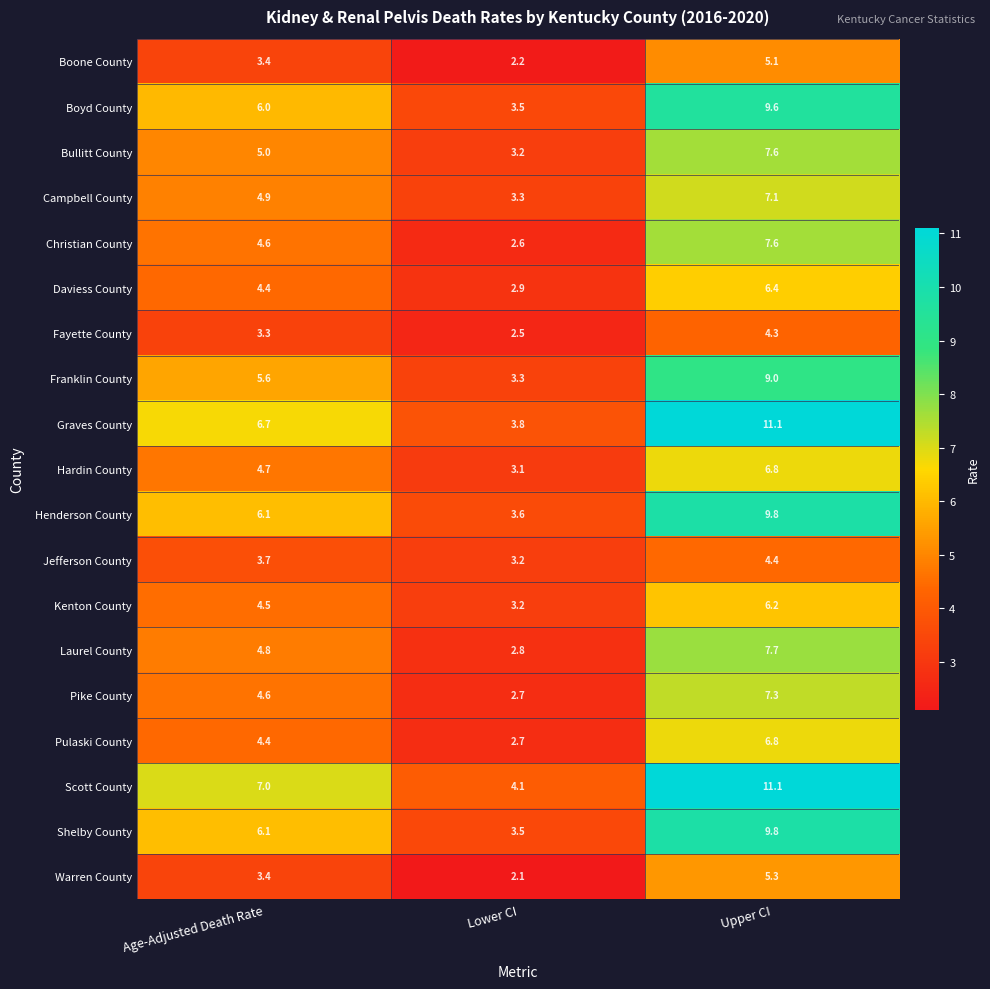

What is the minimum value shown in the chart?

2.1